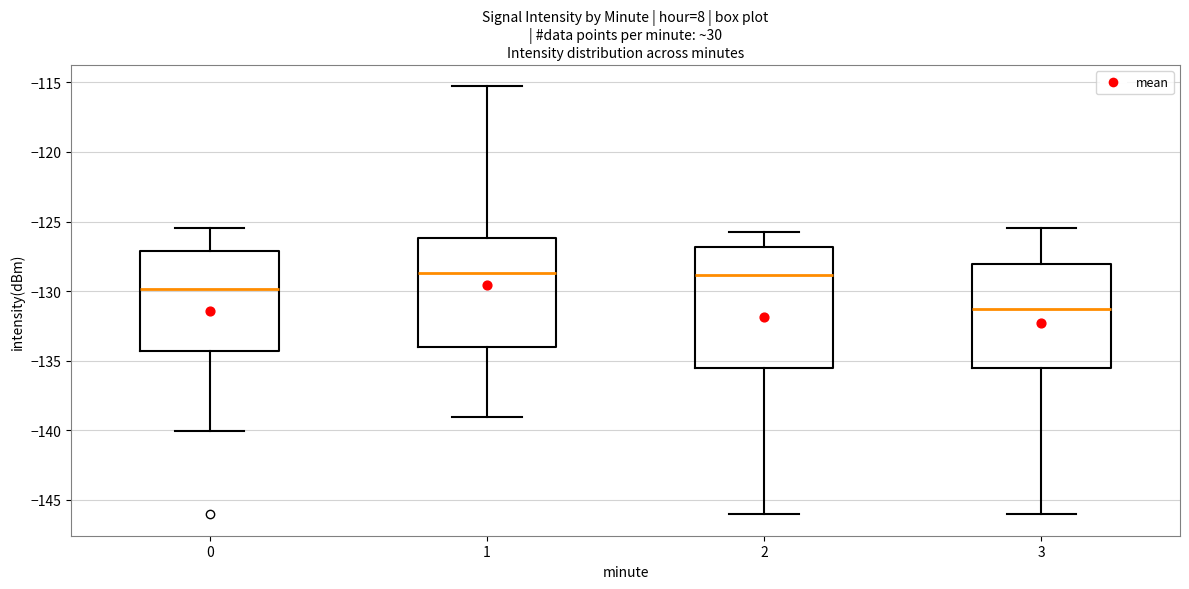

Where does the median line of the box at x = 0 sit on the y-axis? The values are not printed on the chart, so give them approximately, as read against the axis.

-130.0